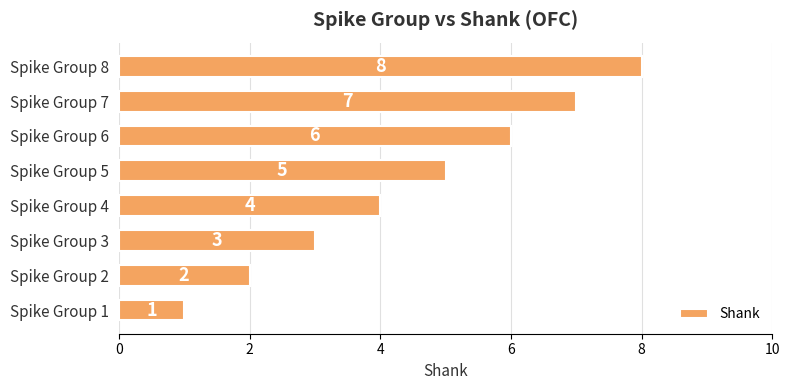

What is the change in value from Spike Group 4 to Spike Group 6?

+2